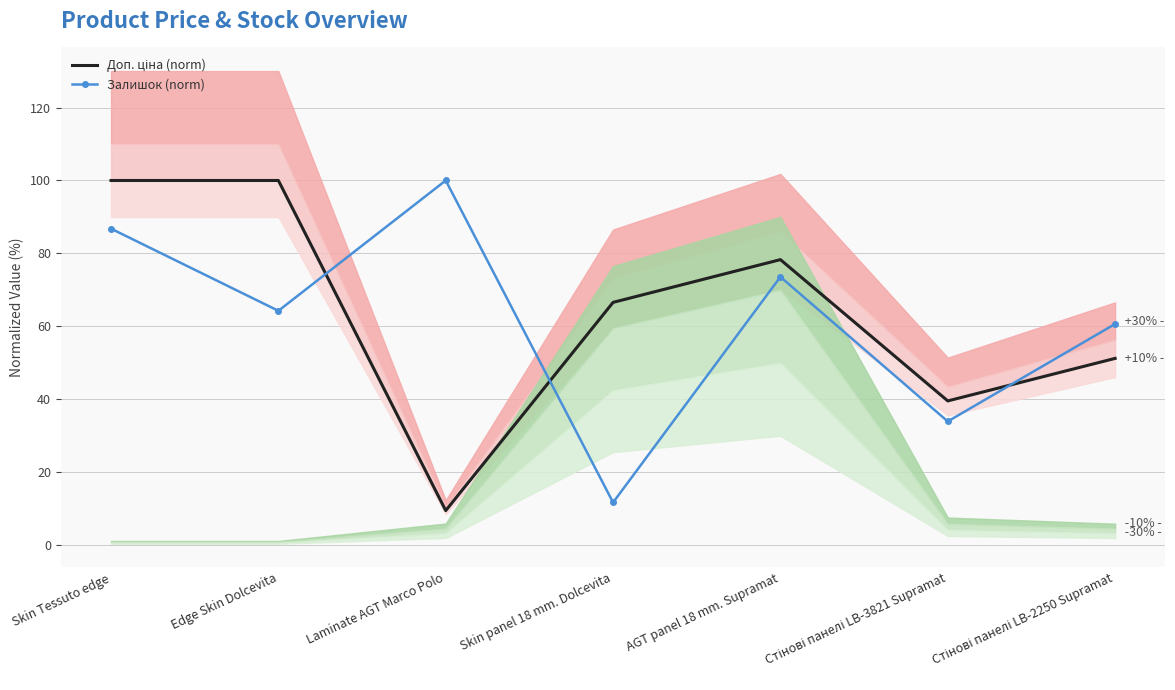

Reading left to right, extract all data points from this chart.

Доп. ціна (norm): 100.0	100.0	9.5	66.6	78.3	39.6	51.2
Залишок (norm): 86.8	64.3	100.0	11.7	73.6	33.9	60.7